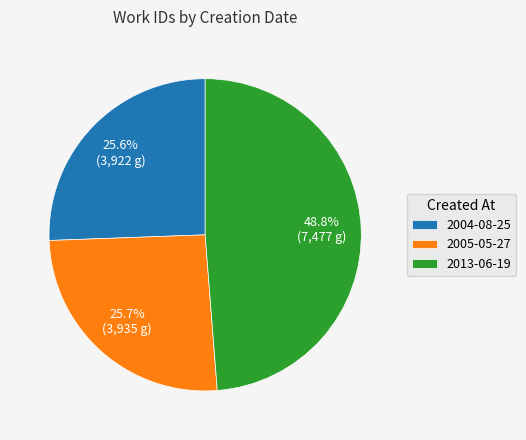

Is there any slice that represents more than half of the pie?

No